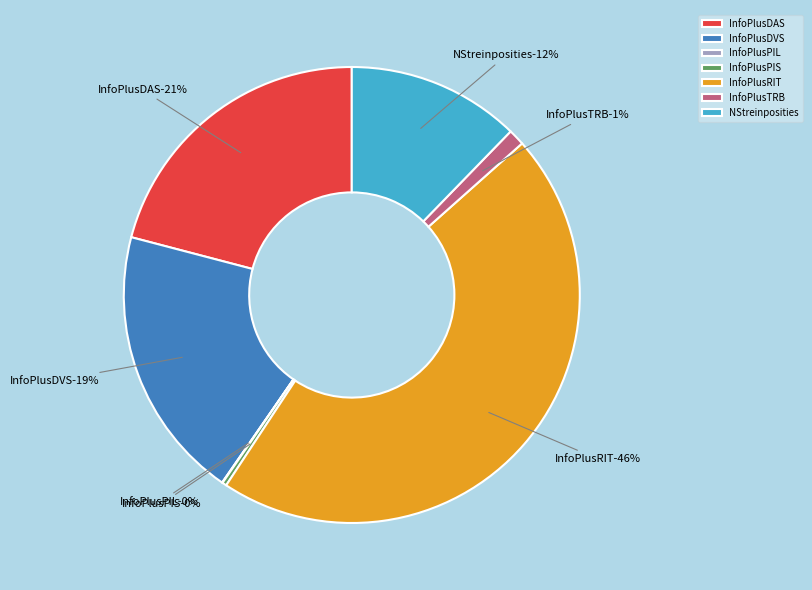

Which slice is the smallest?

InfoPlusPIL